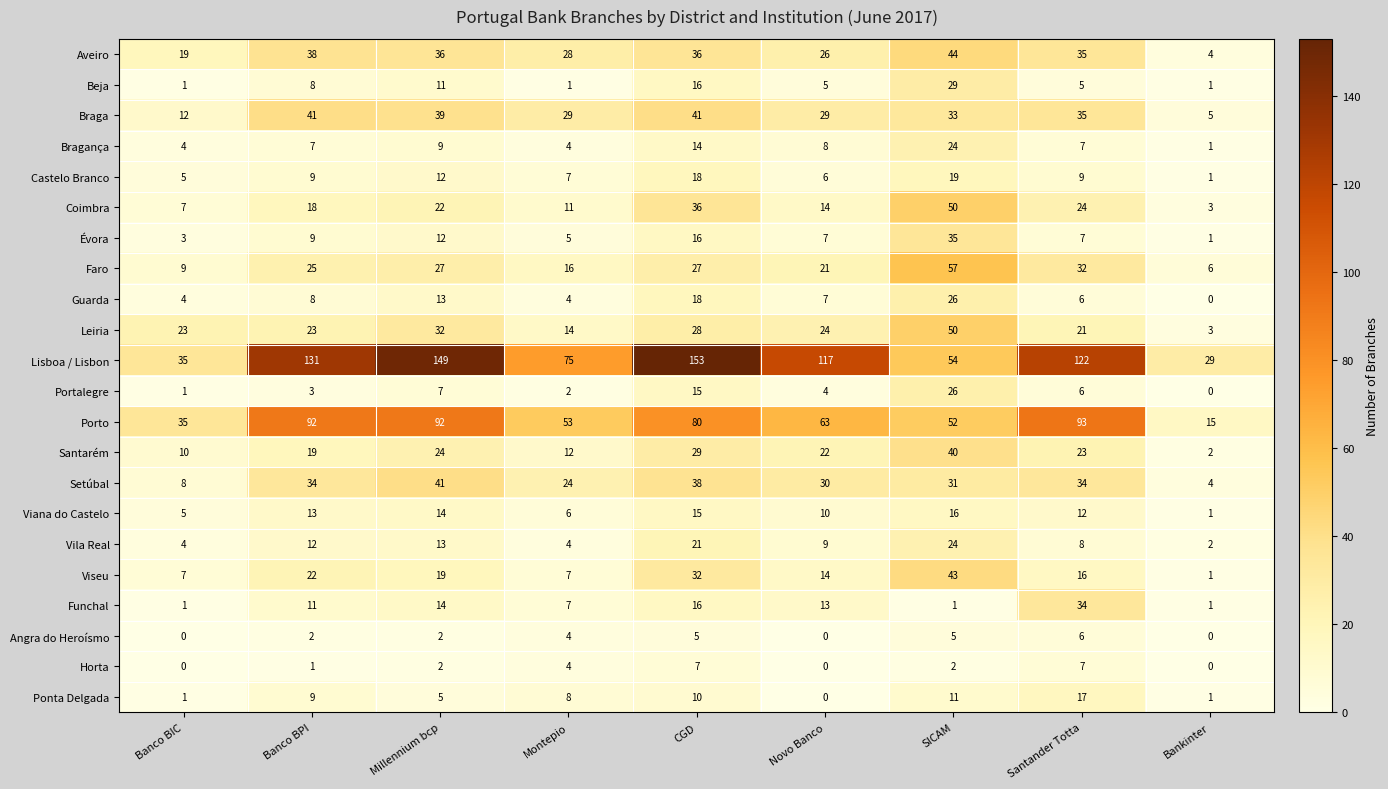

How many categories are shown in the chart?

9